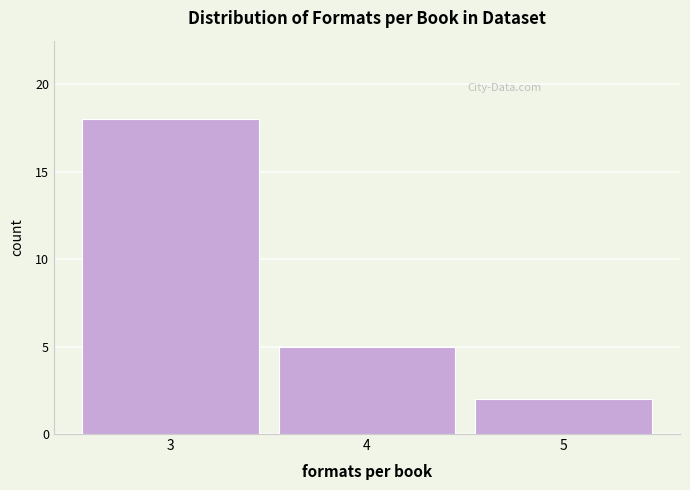

Reading left to right, transcribe all the data shown in this chart.

3=18	4=5	5=2